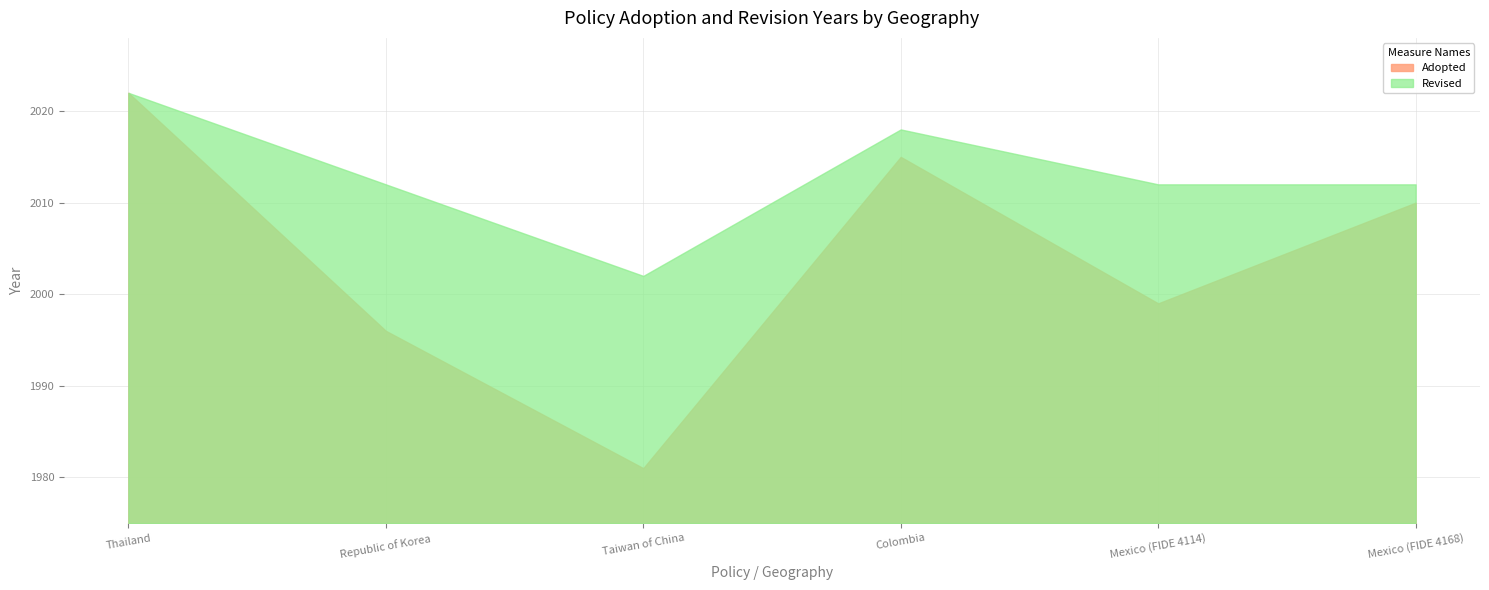

At which category is the sum across all series the highest?

Thailand